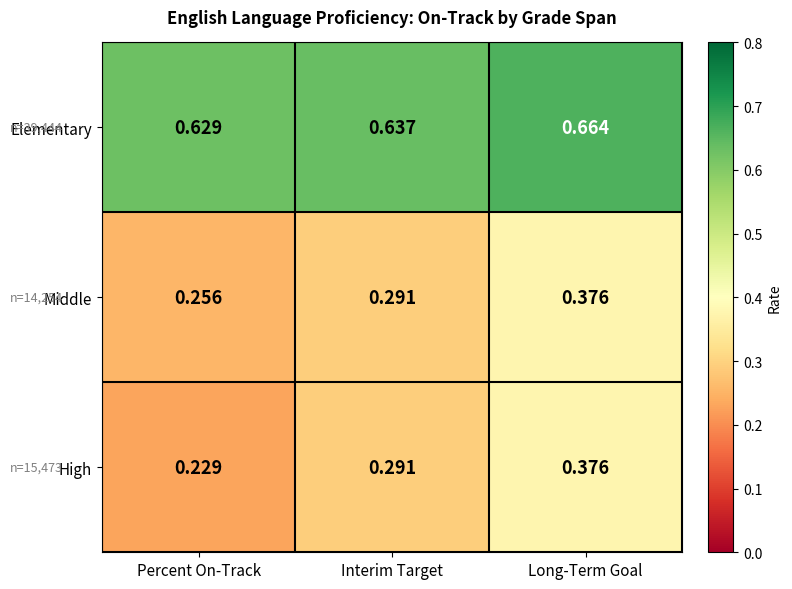

At which label is High closest to 0?

Percent On-Track